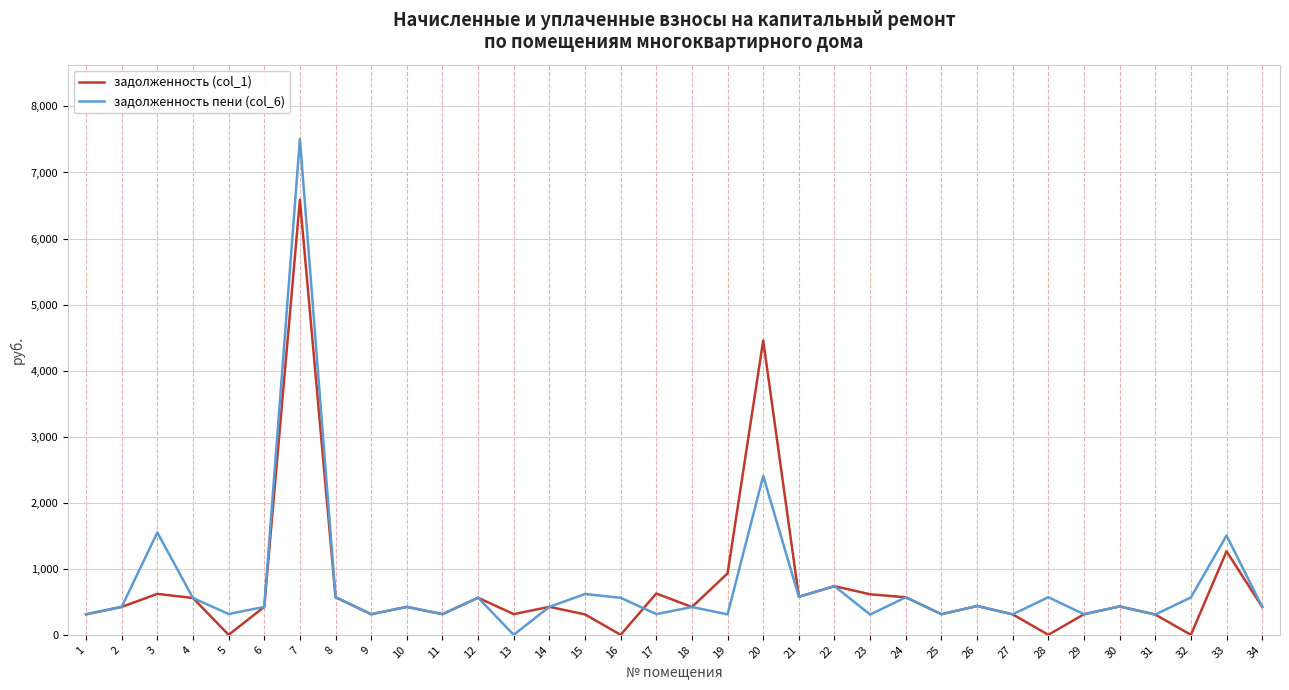

Which series has the widest spread of values?

задолженность пени (col_6)